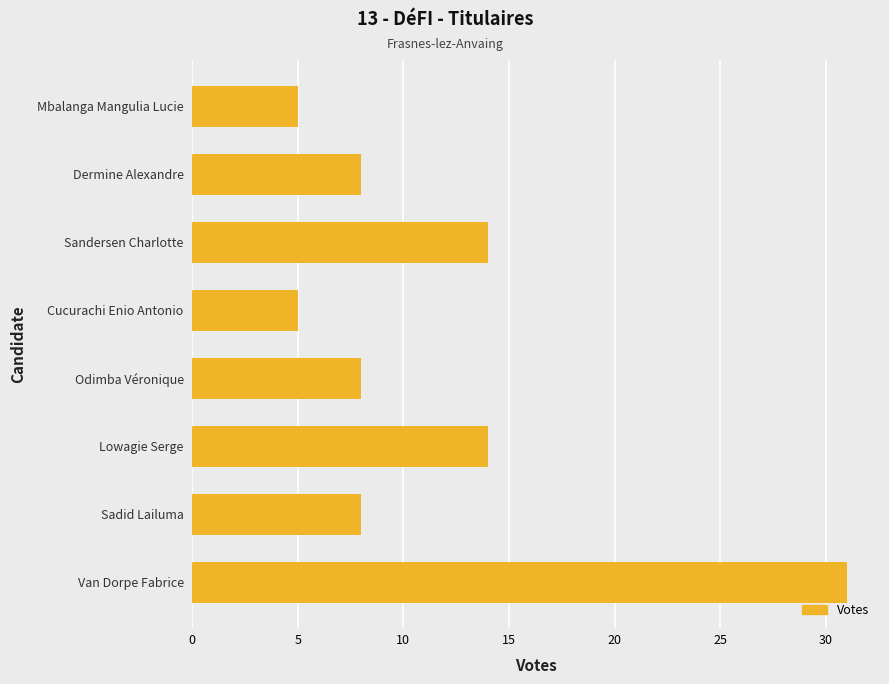

At which category does the chart reach its peak across all series?

Van Dorpe Fabrice